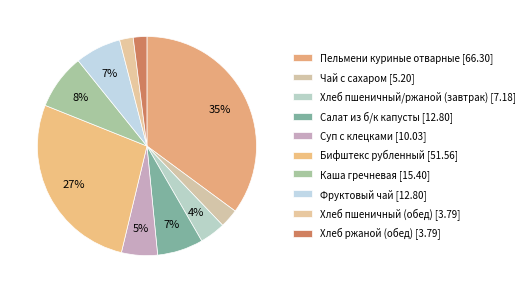

How many slices are in this pie chart?

10